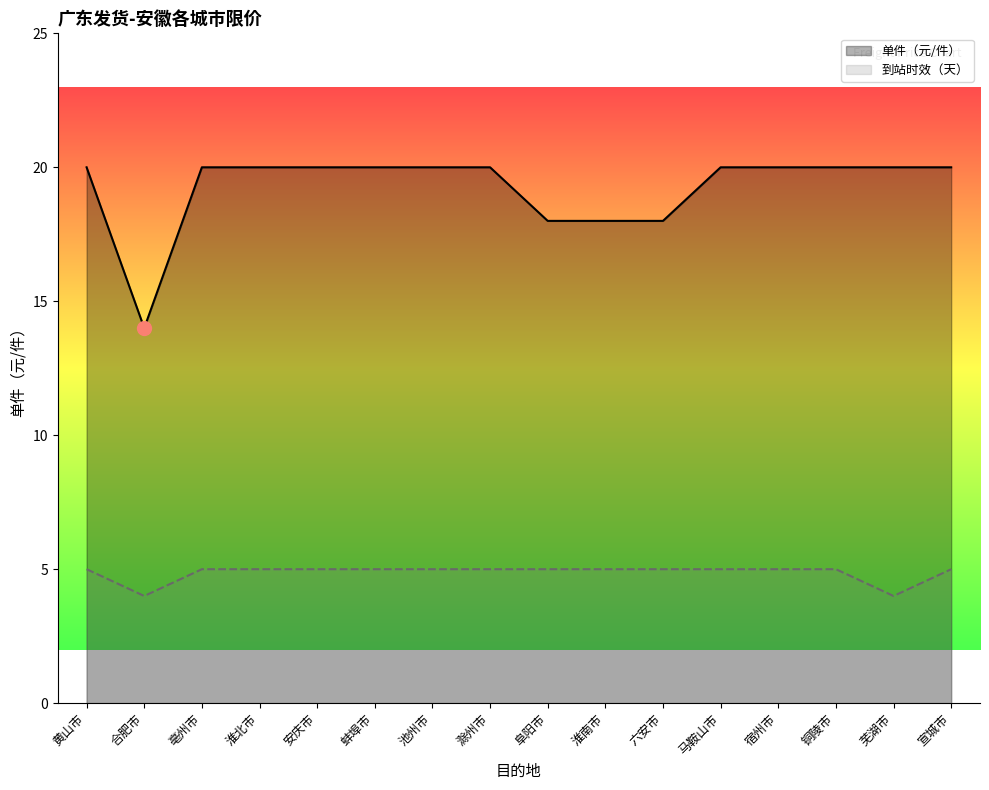

At how many categories does at least one series exceed 4?

16